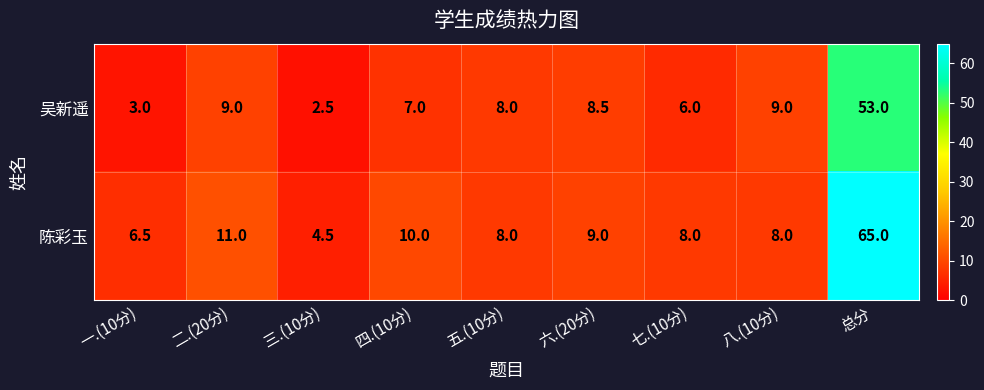

At which category does the chart reach its peak across all series?

总分